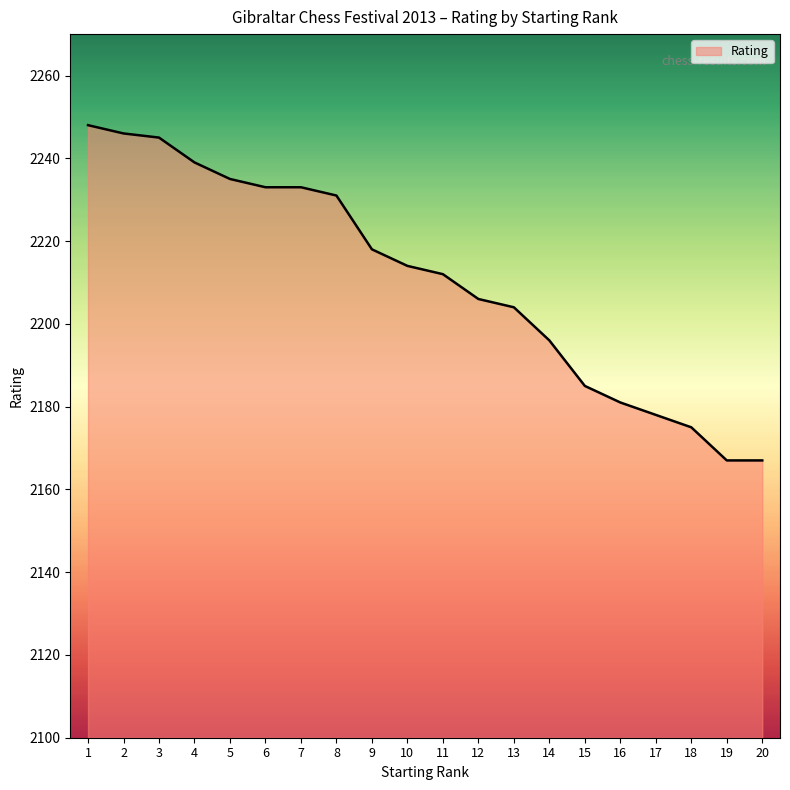

What is the greatest value displayed?

2248